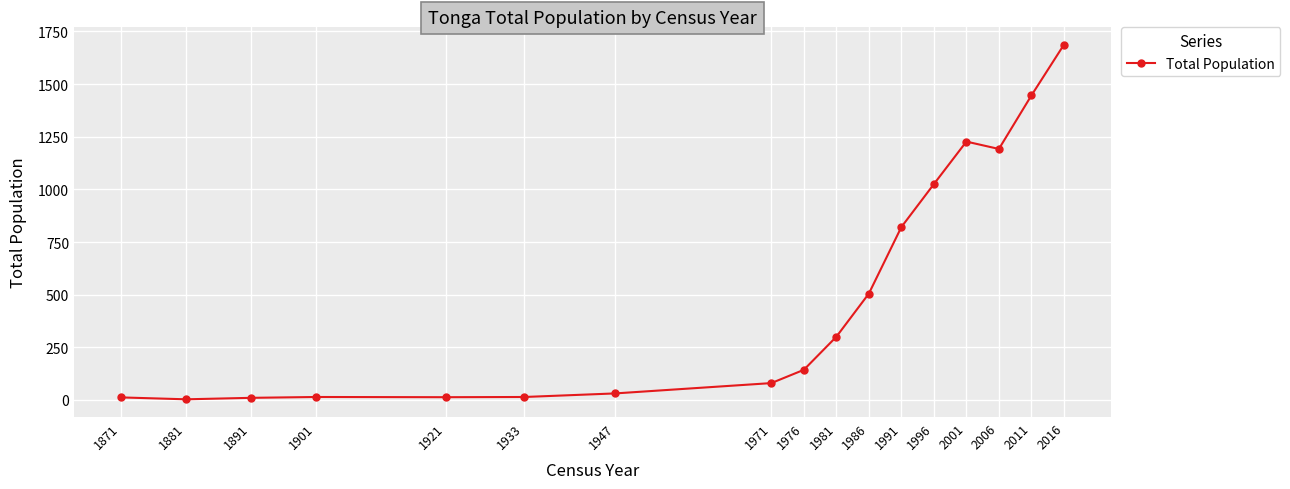

What is the difference between the values at 1971 and 2006?

1112